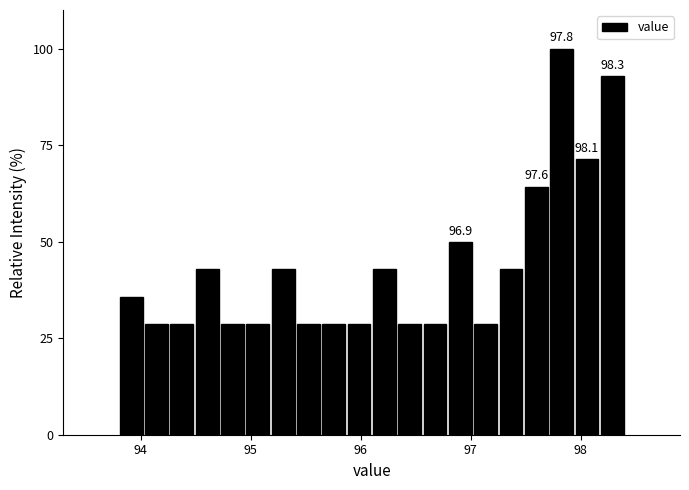

Around what value on the x-axis is the tallest bar? Give the approximate position of its centre, as read against the axis.

97.8